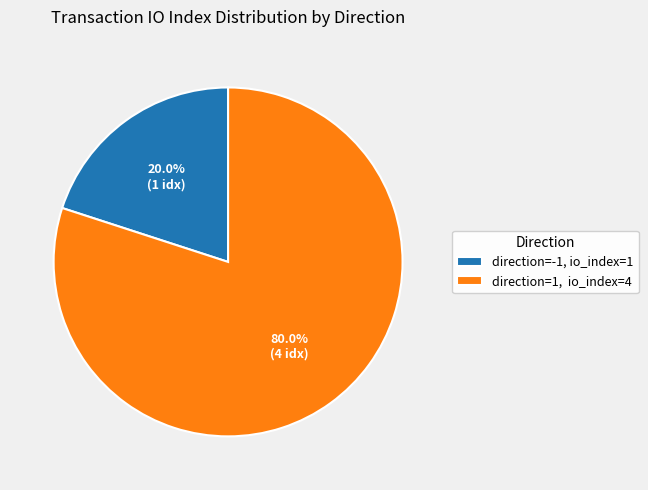

What is the smallest slice in the pie chart?

direction=-1, io_index=1